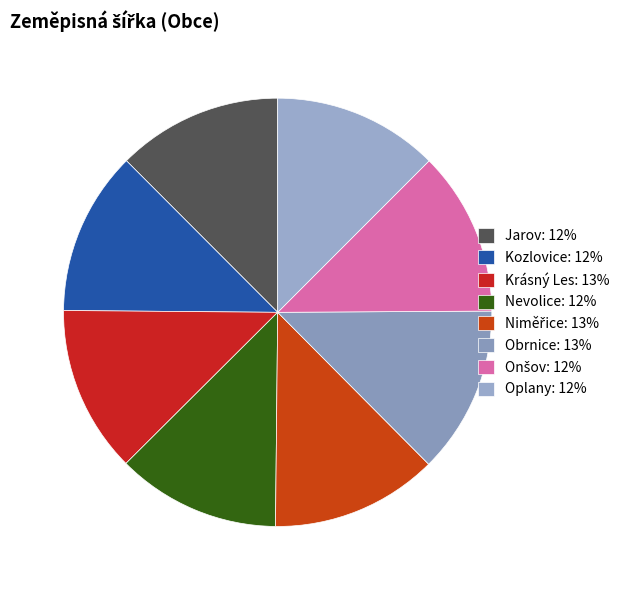

Does Jarov account for over 50% of the chart?

No